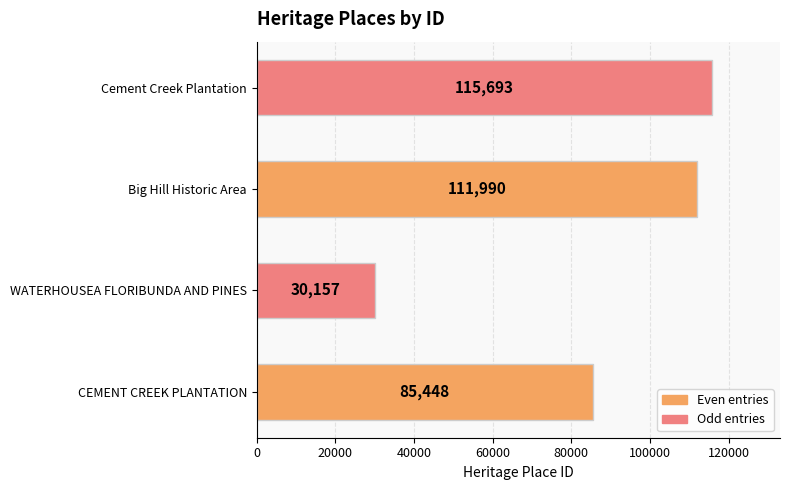

How many series are shown in this chart?

1